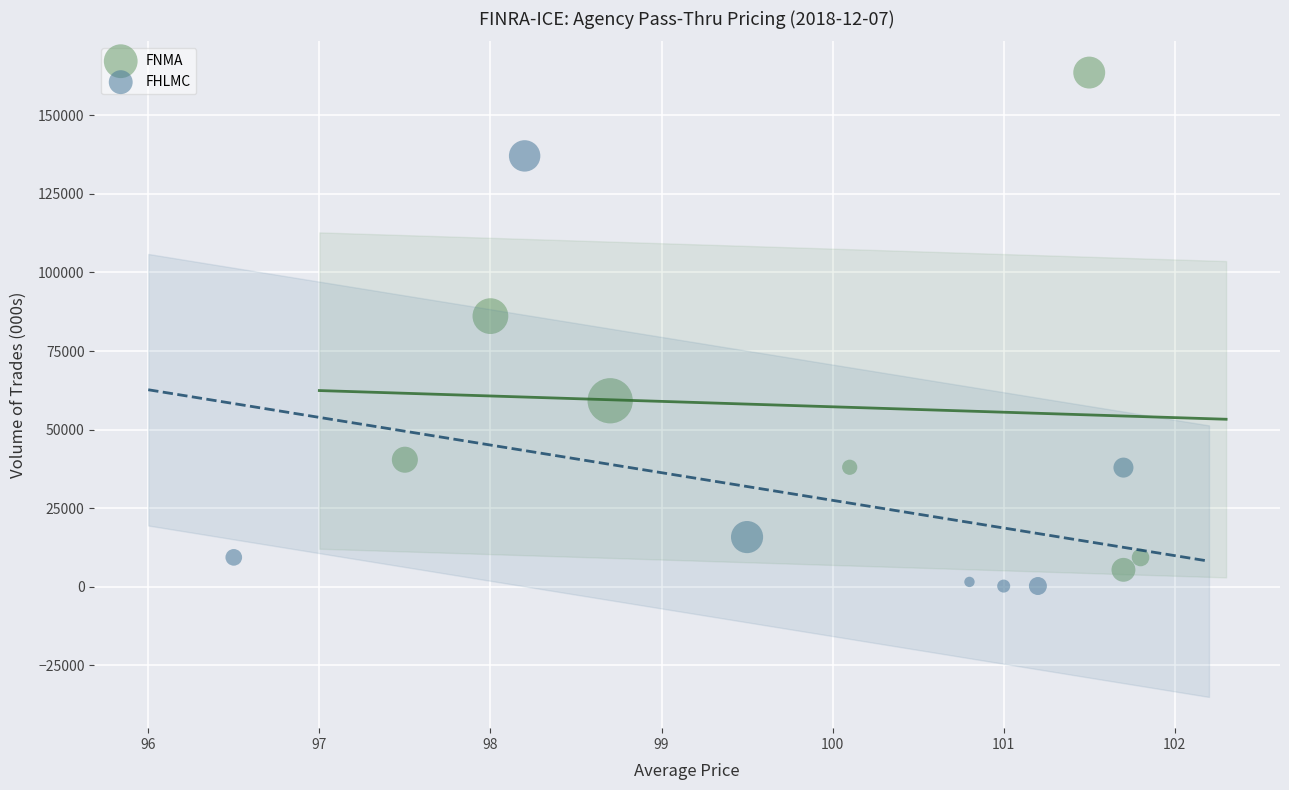

Which series has the largest Y range (max minus min)?

FNMA